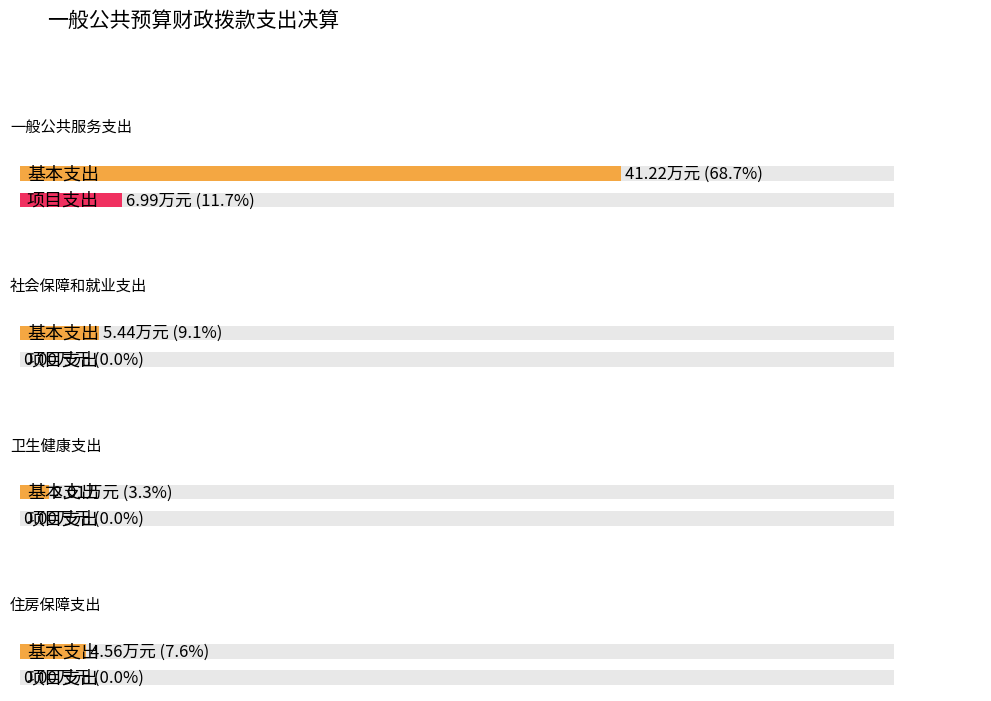

Count the 项目支出 values in the range 0 to 6.

3